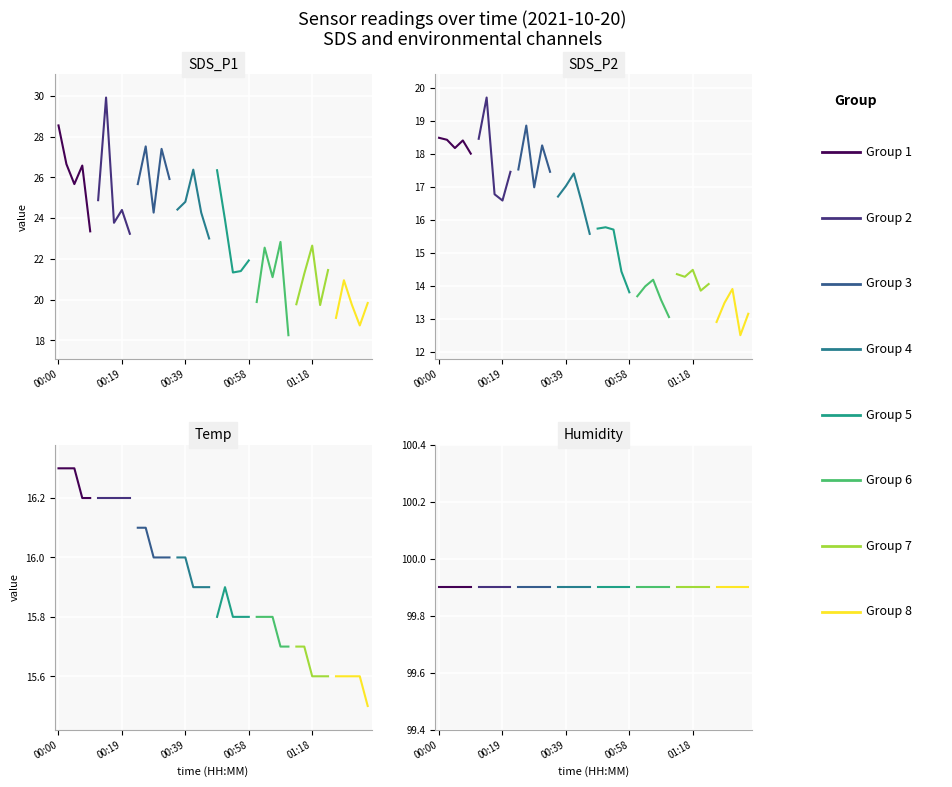

Between 01:23 and 00:46, which is larger?

00:46